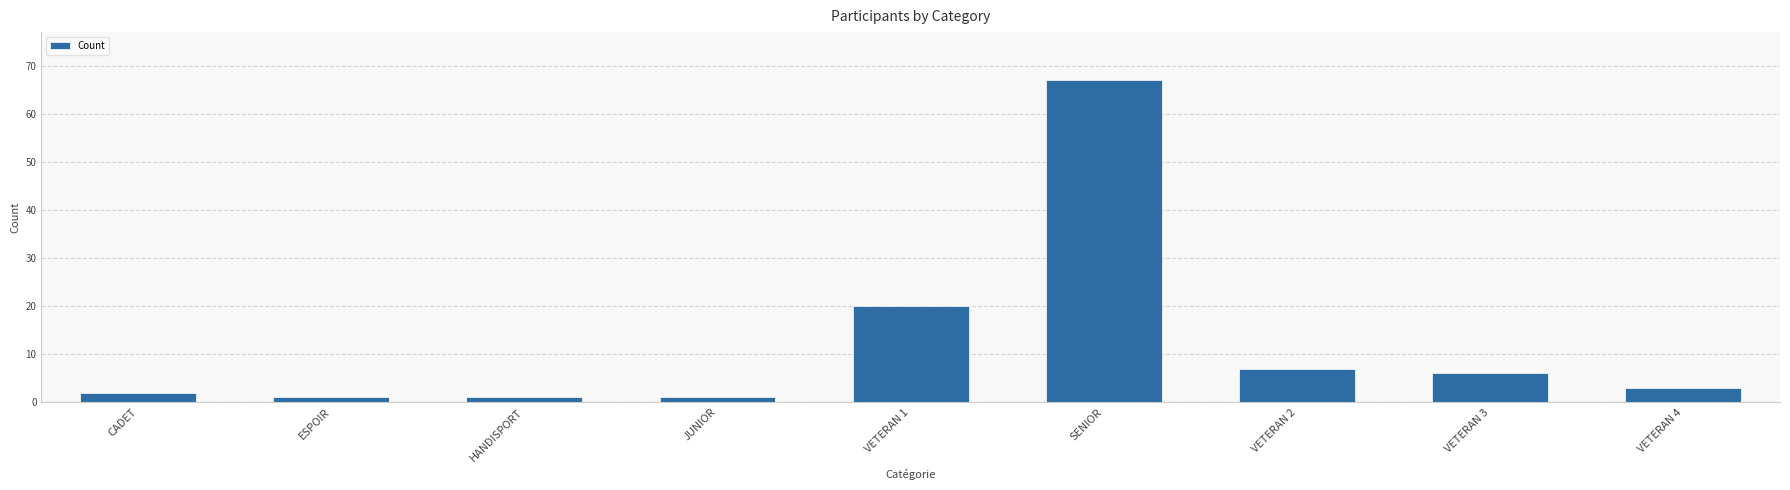

Does the chart contain stacked bars?

No